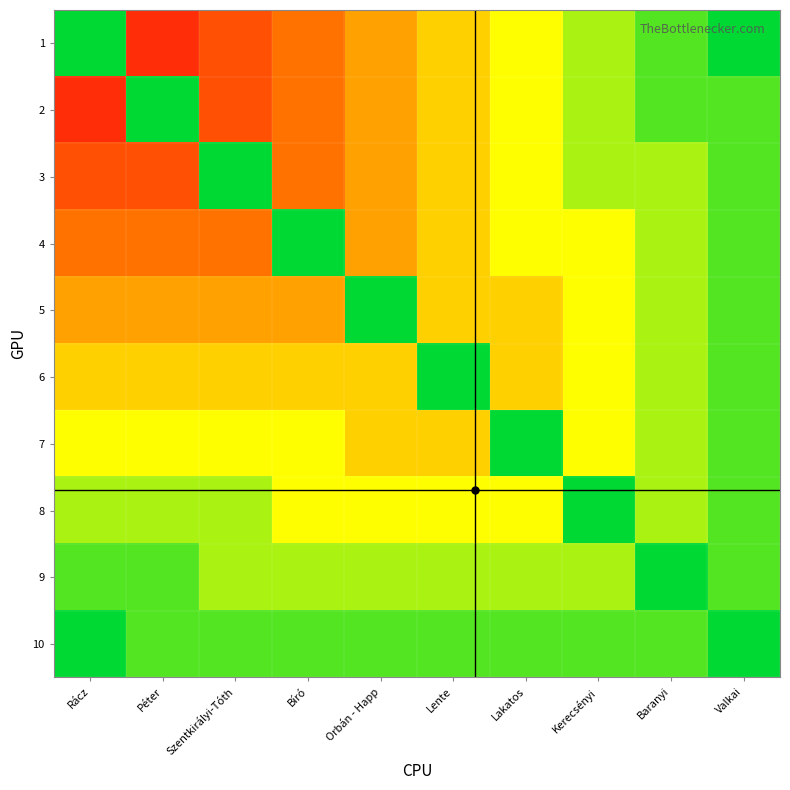

At which category is the sum across all series the highest?

Valkai